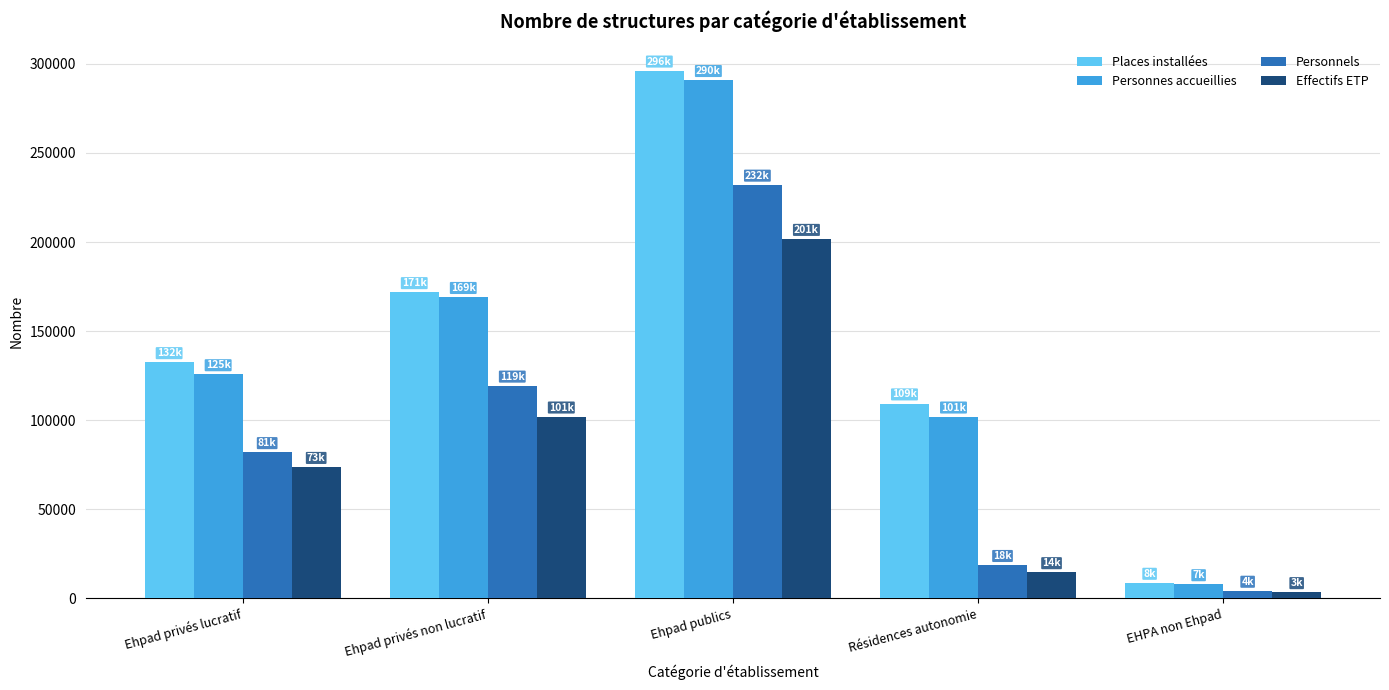

What is the sum of all Personnes accueillies values?

695140